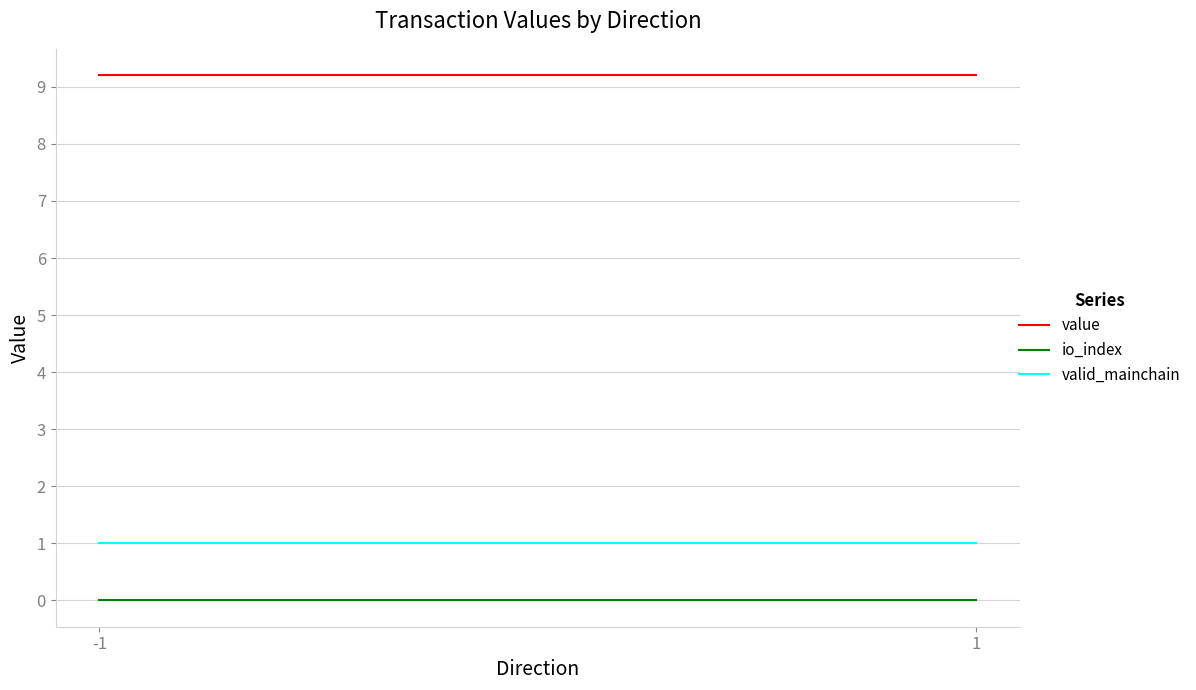

At how many categories does at least one series exceed 6?

2